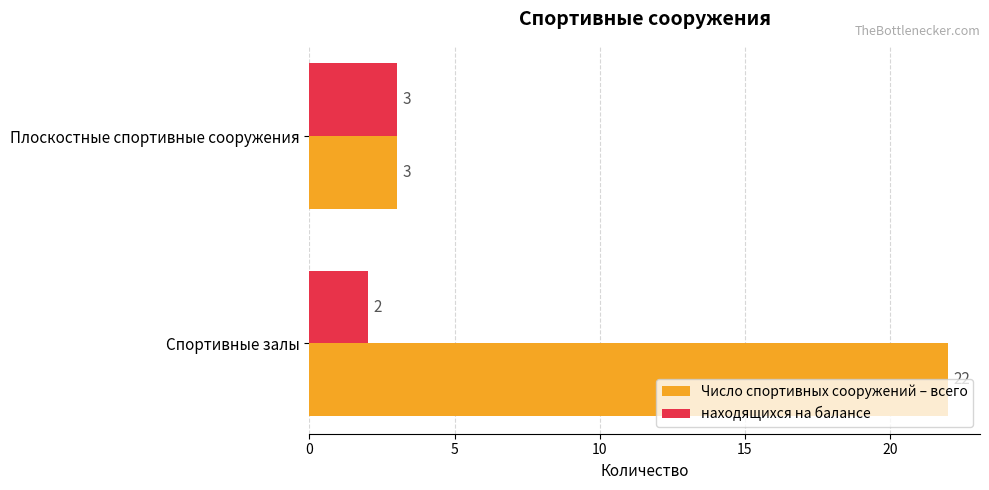

Is it true that находящихся на балансе equals 3 at Плоскостные спортивные сооружения?

True